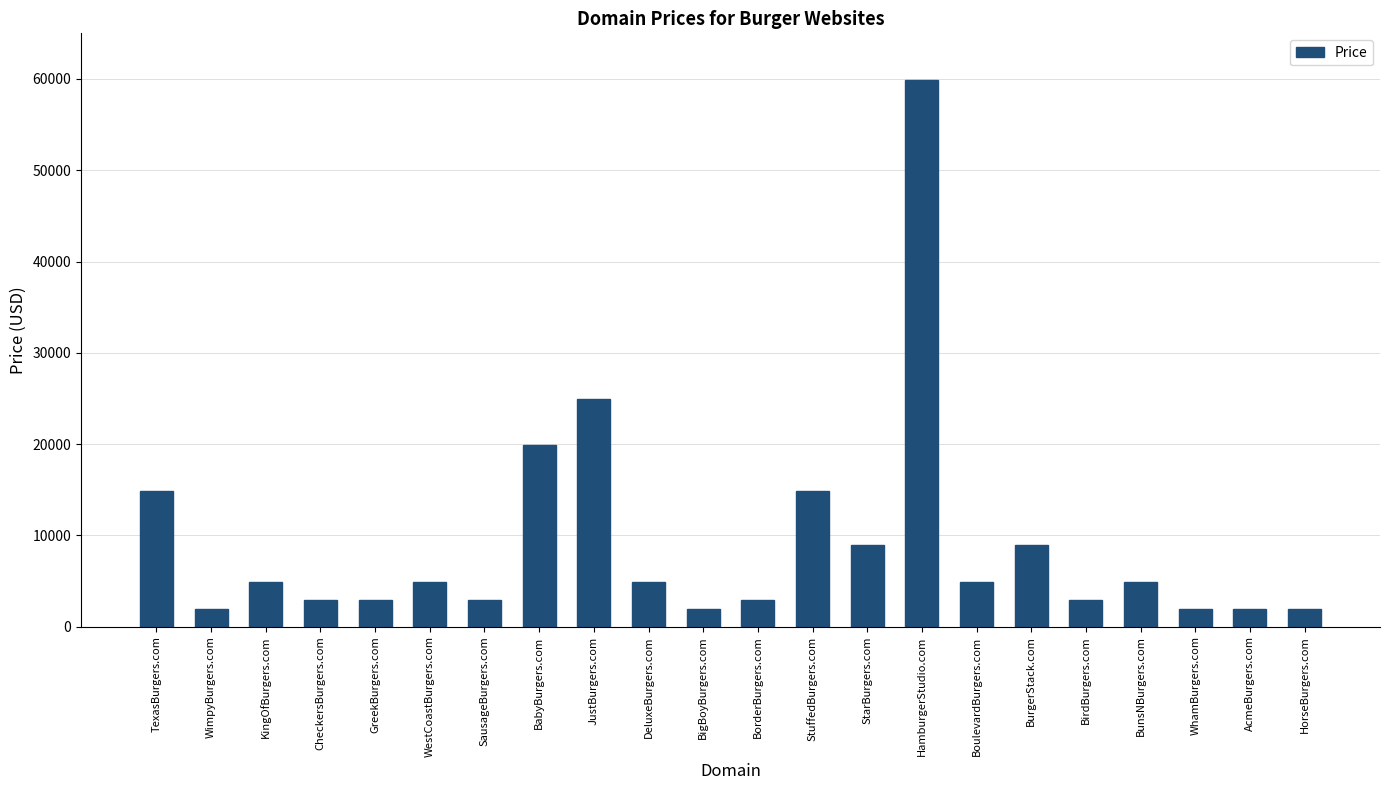

How many categories are shown in the chart?

22